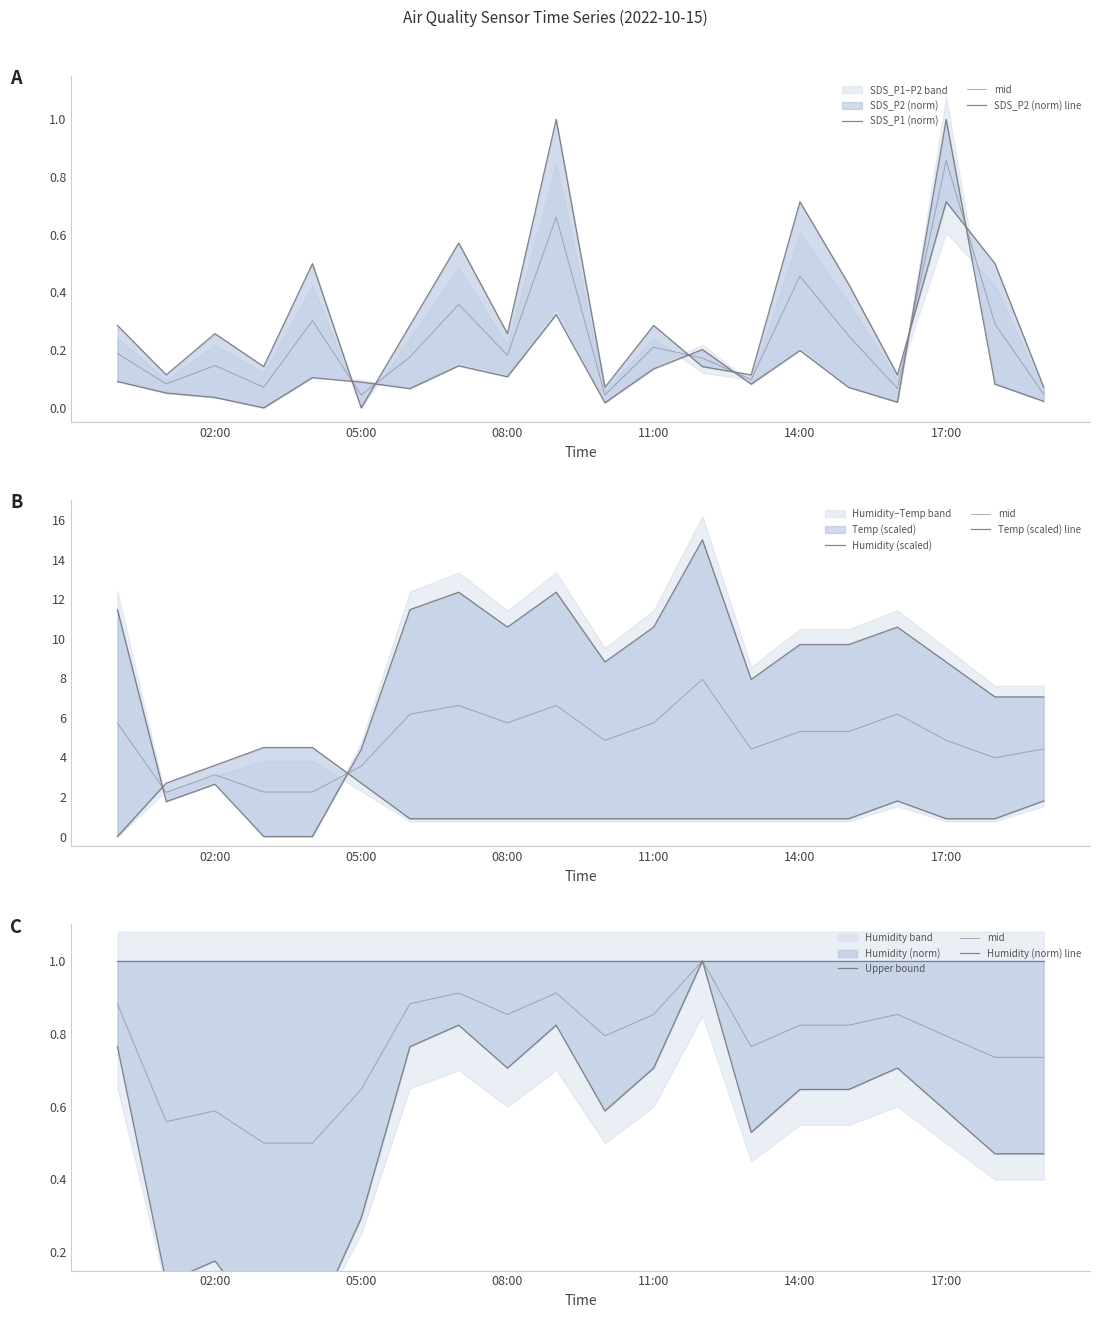

How many values in Humidity are above zero?

18